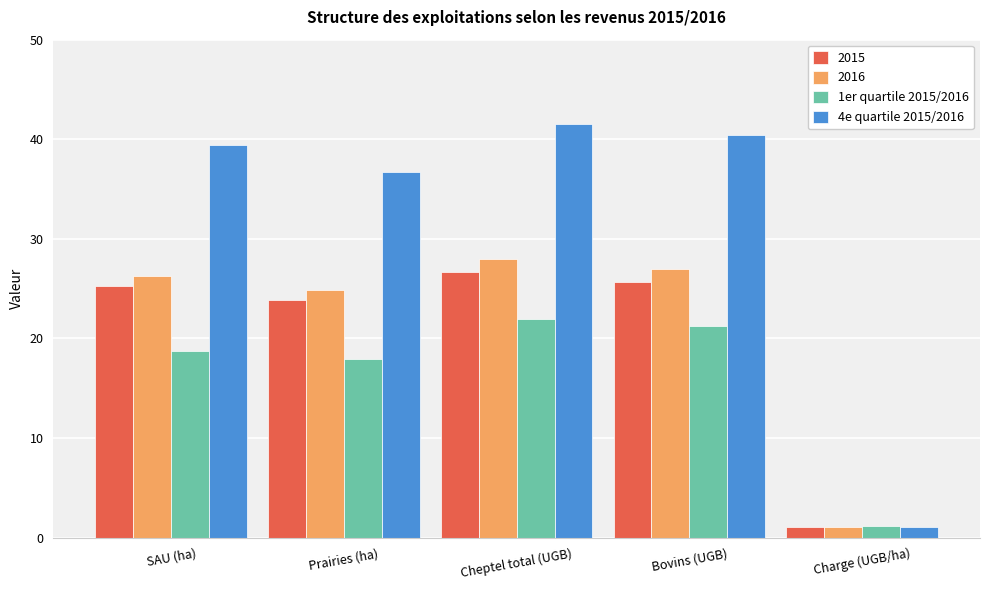

Which category has the lowest value in the 4e quartile 2015/2016 series?

Charge (UGB/ha)